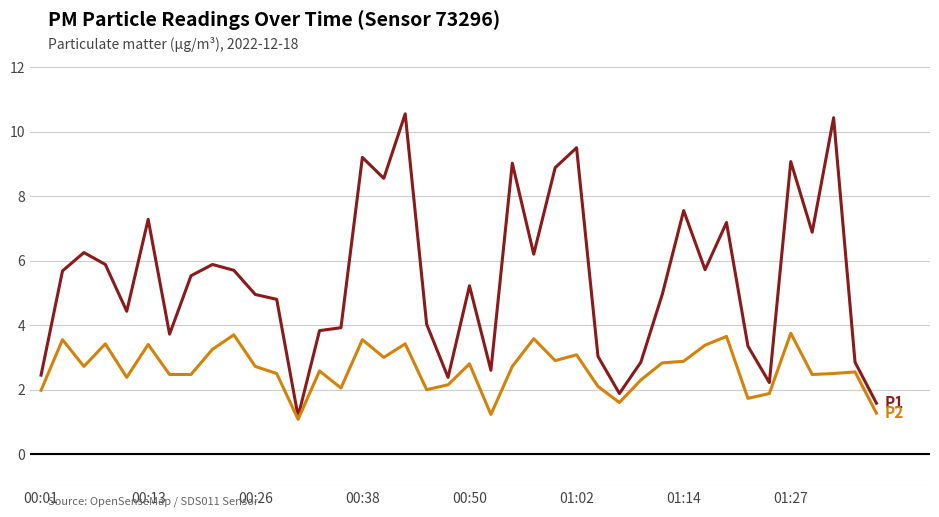

What is the maximum value shown in the chart?

10.6